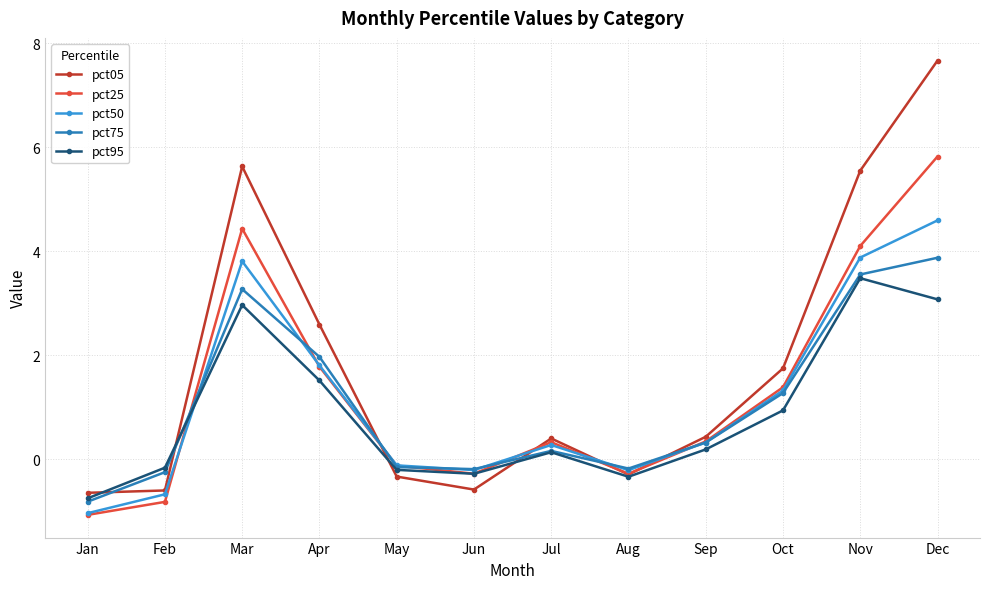

What are all the series names shown in the legend?

pct05, pct25, pct50, pct75, pct95